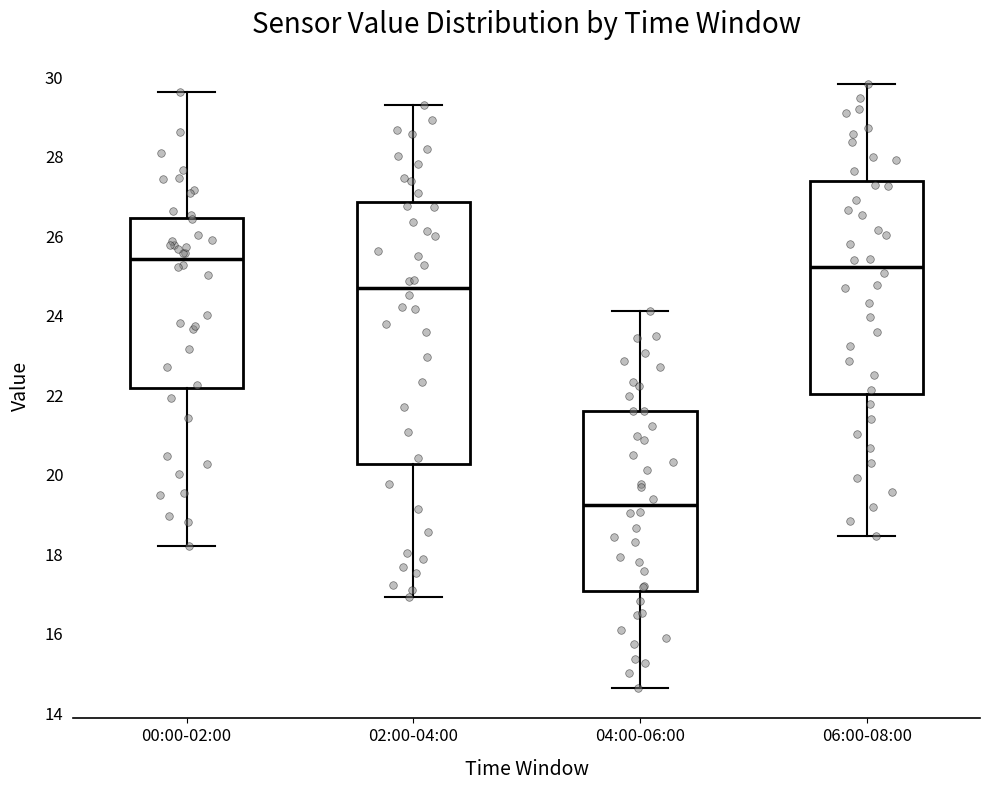

Where does the median line of the box for 02:00-04:00 sit on the y-axis? The values are not printed on the chart, so give them approximately, as read against the axis.

24.8